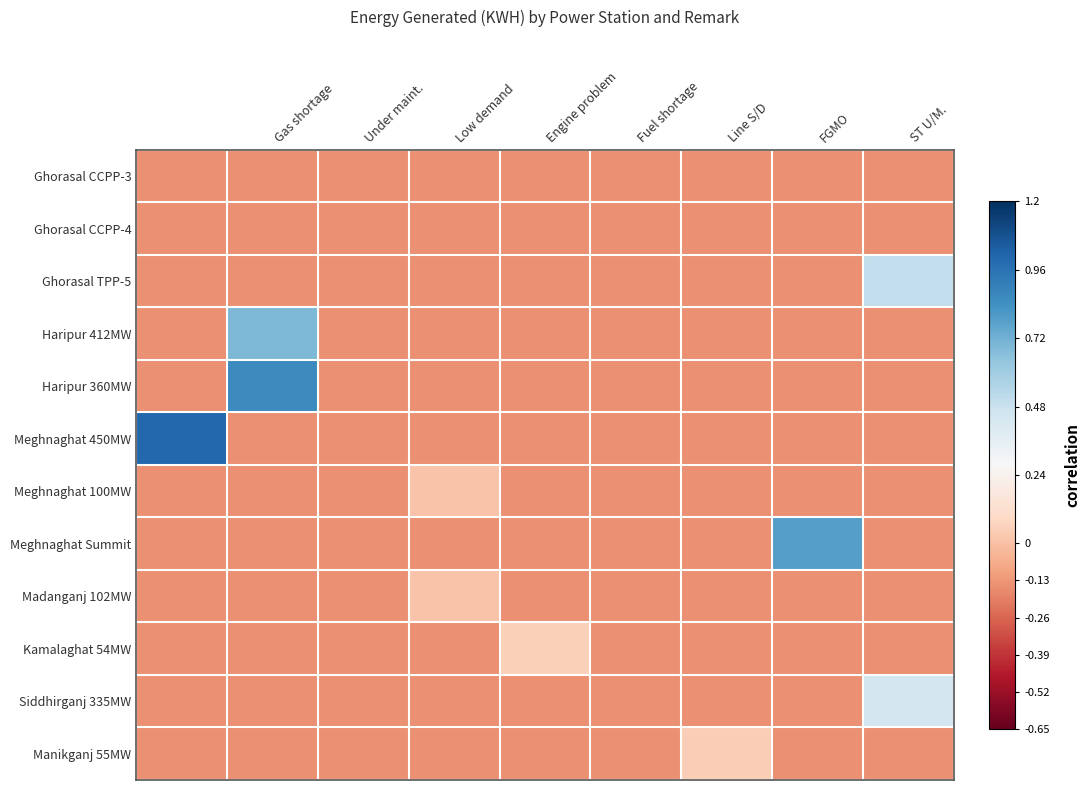

How many series are shown in this chart?

12